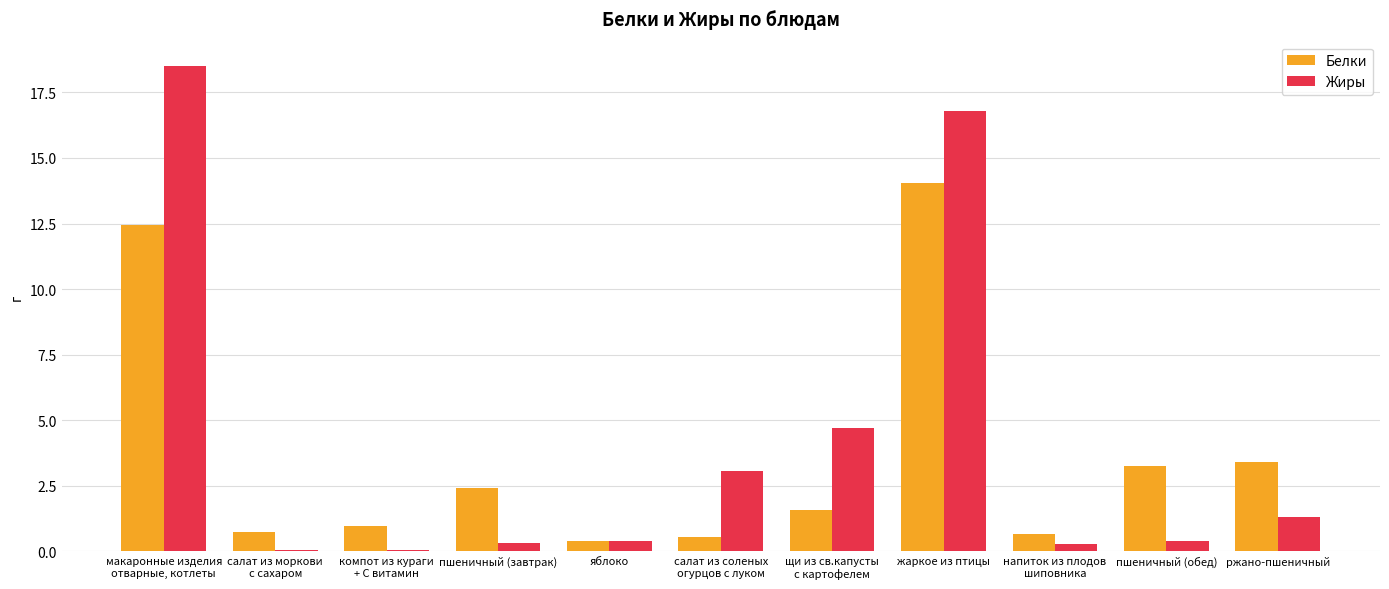

Are the bars grouped side by side (vs. stacked)?

Yes